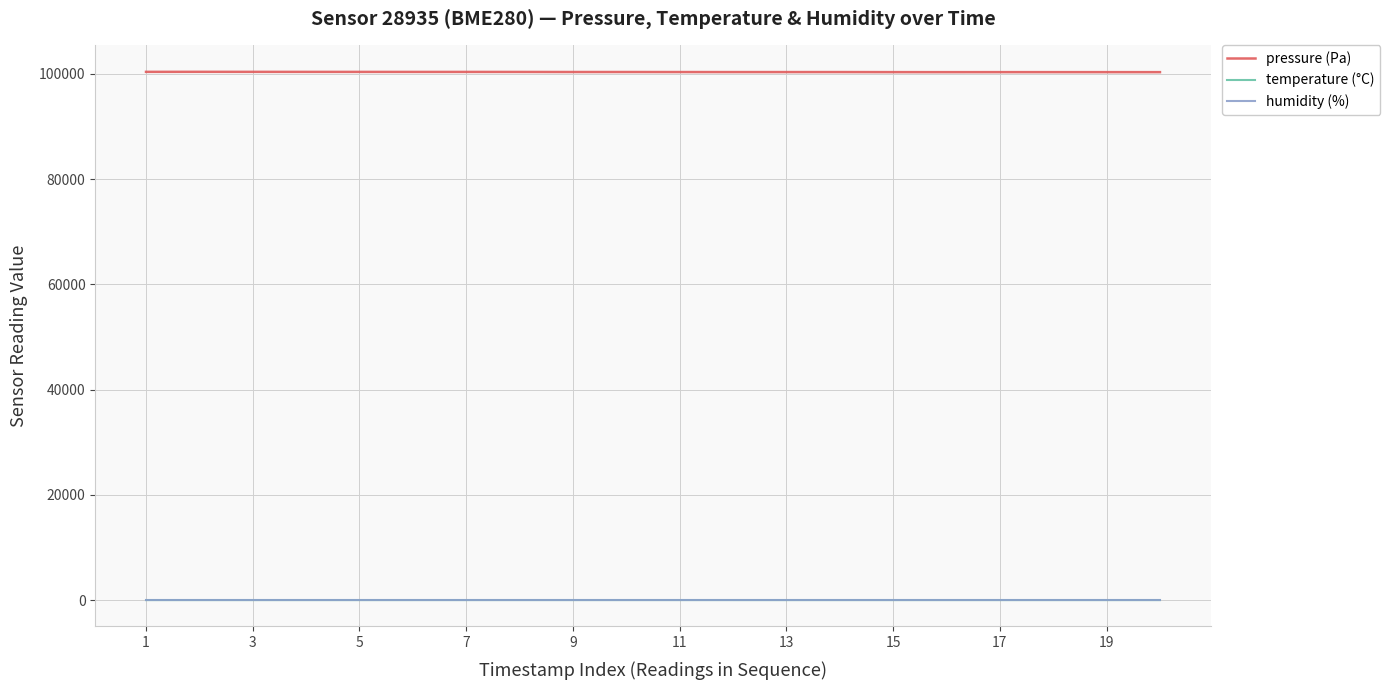

True or false: temperature (°C) and pressure (Pa) cross at least once.

False